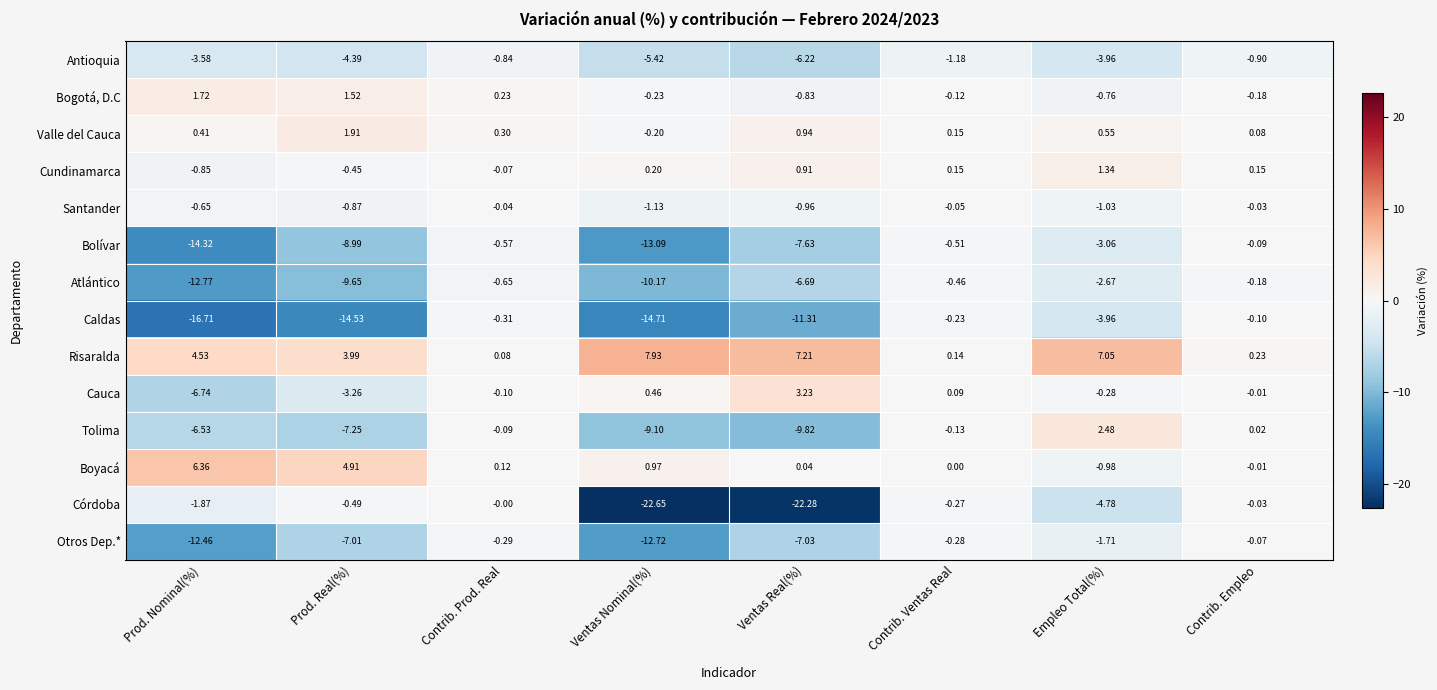

Where does the Cauca series first go above 0?

Ventas Nominal(%)